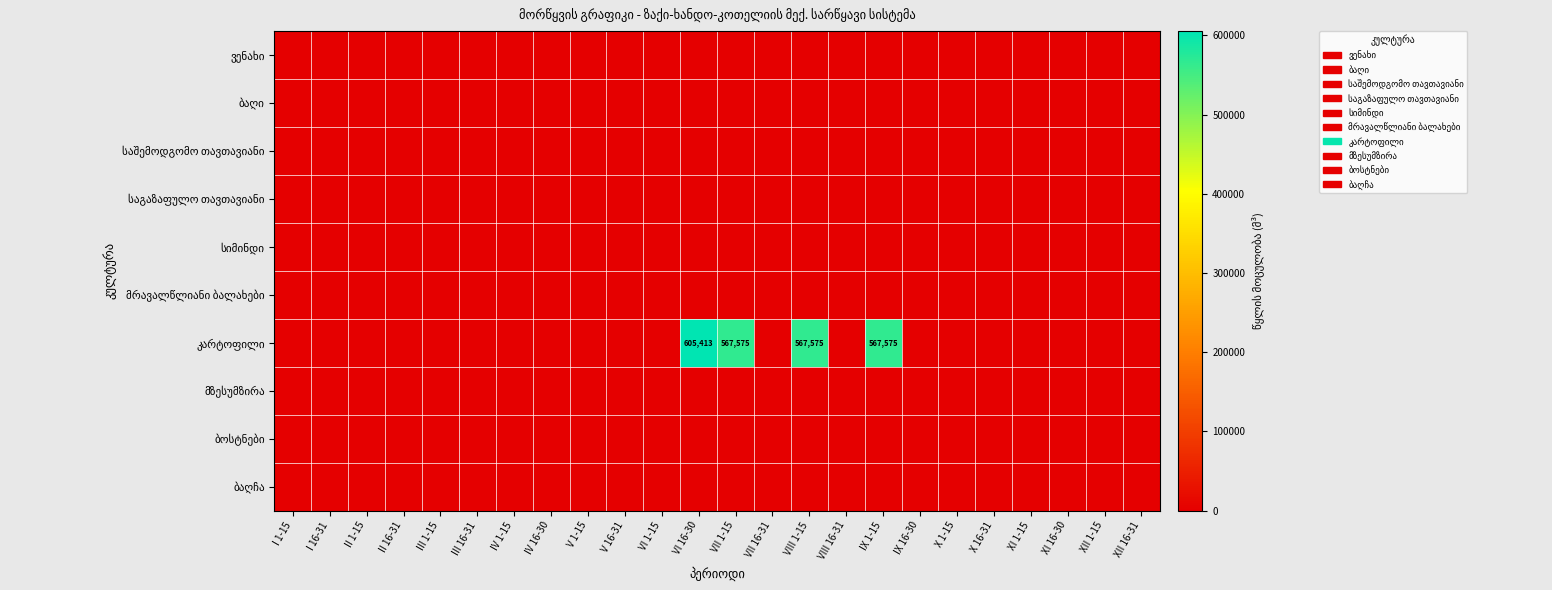

Between X 1-15 and I 16-31, which is larger?

X 1-15